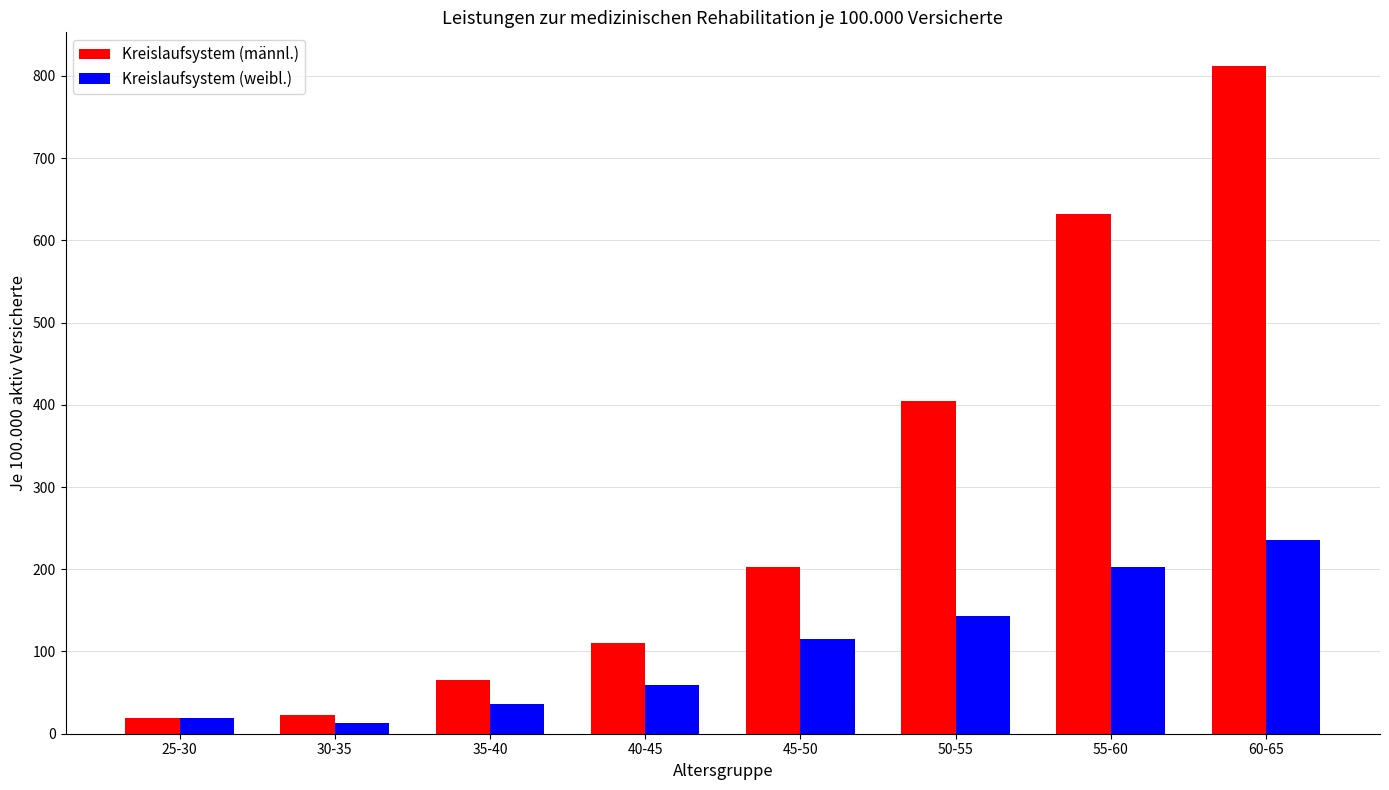

At which label does Kreislaufsystem (männl.) first exceed 202?

45-50